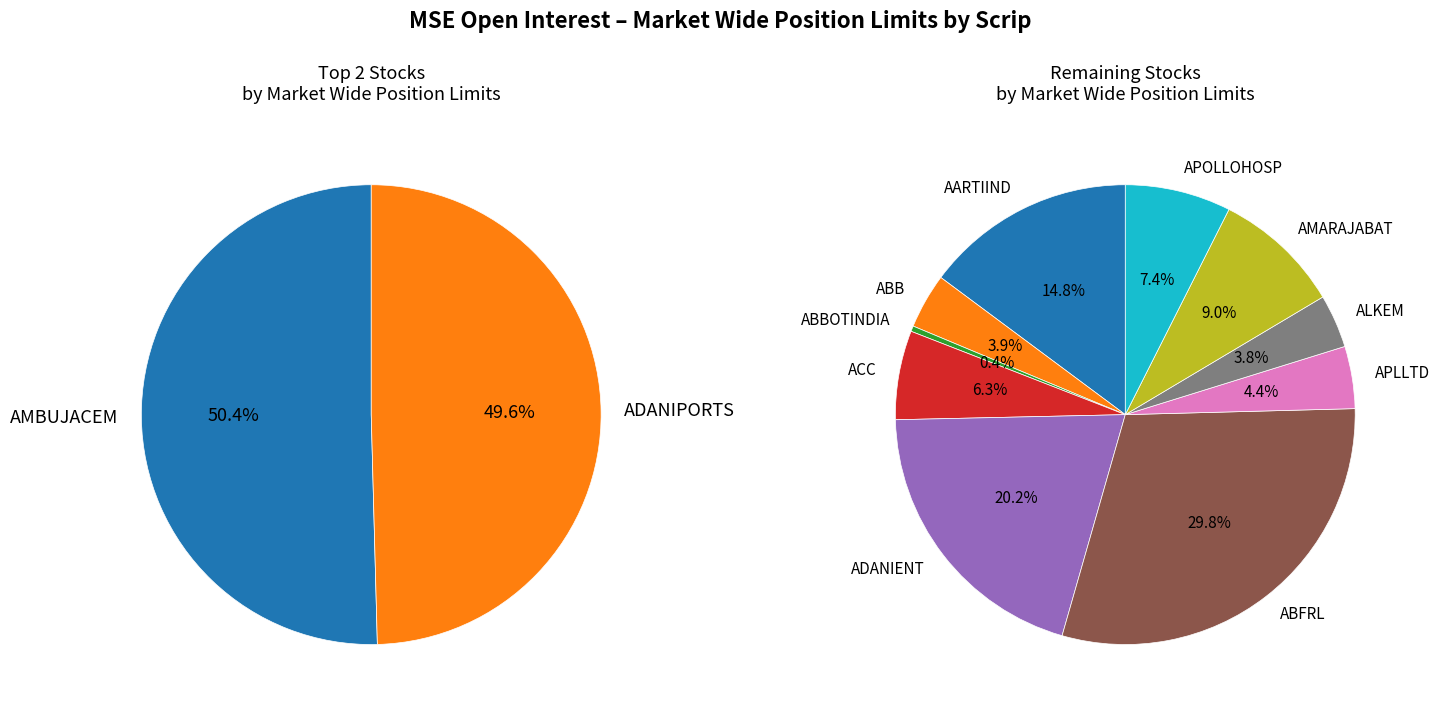

Rank the categories by value from highest to lowest.

AMBUJACEM, ADANIPORTS, ABFRL, ADANIENT, AARTIIND, AMARAJABAT, APOLLOHOSP, ACC, APLLTD, ABB, ALKEM, ABBOTINDIA